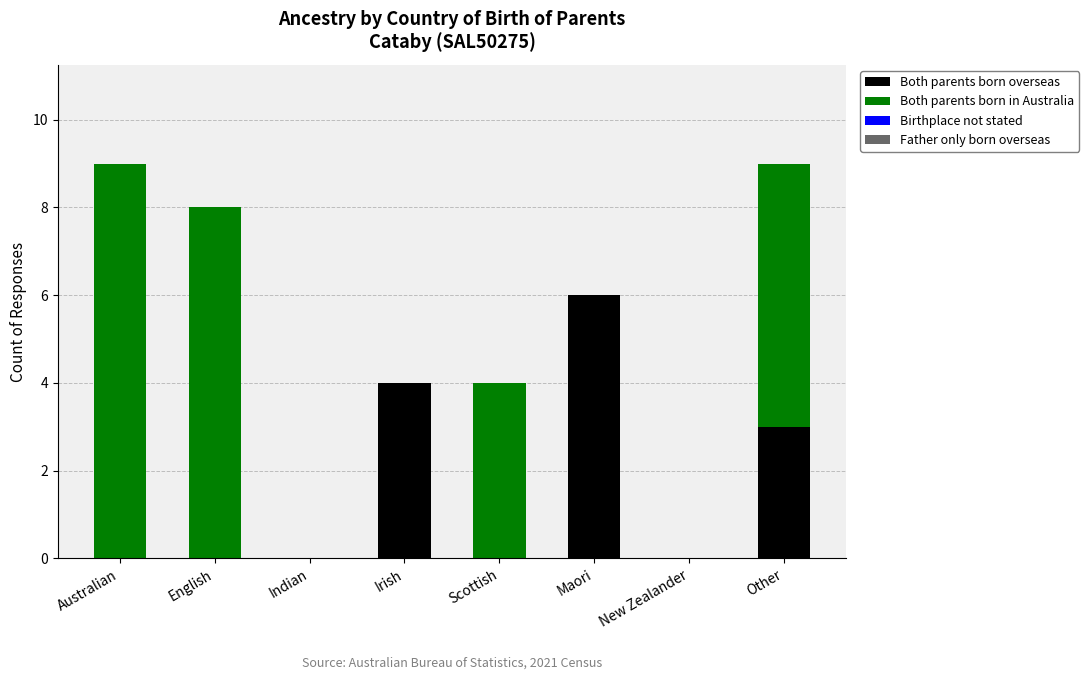

What is the sum of the Both parents born overseas values at New Zealander and Maori?

6